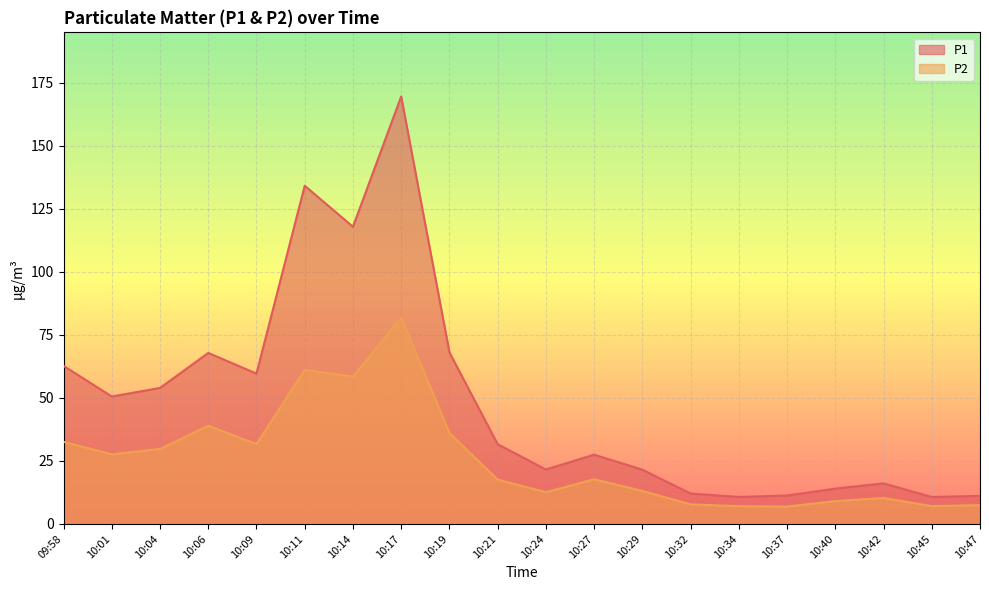

Reading left to right, list all the values displayed in this chart.

P1: 09:58=62.7	10:01=50.5	10:04=54.0	10:06=67.8	10:09=59.6	10:11=134.2	10:14=117.9	10:17=169.6	10:19=68.1	10:21=31.6	10:24=21.6	10:27=27.5	10:29=21.5	10:32=12.1	10:34=10.7	10:37=11.3	10:40=14.0	10:42=16.1	10:45=10.7	10:47=11.2
P2: 09:58=32.6	10:01=27.6	10:04=29.8	10:06=39.0	10:09=31.7	10:11=61.2	10:14=58.4	10:17=81.8	10:19=36.1	10:21=17.6	10:24=12.6	10:27=17.7	10:29=13.1	10:32=7.8	10:34=7.0	10:37=6.9	10:40=9.1	10:42=10.3	10:45=7.1	10:47=7.5